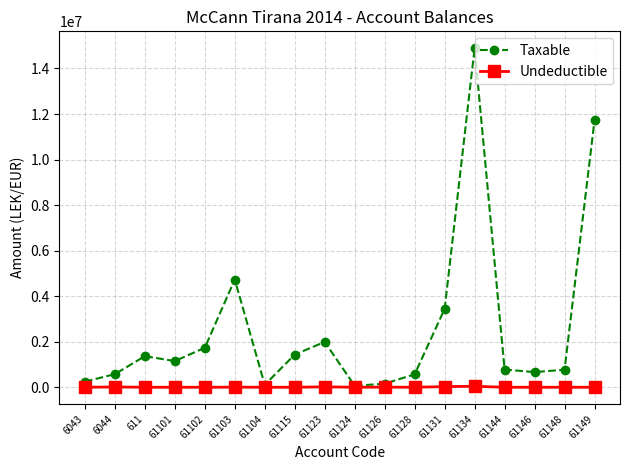

At which label is Taxable closest to 7474836?

61103